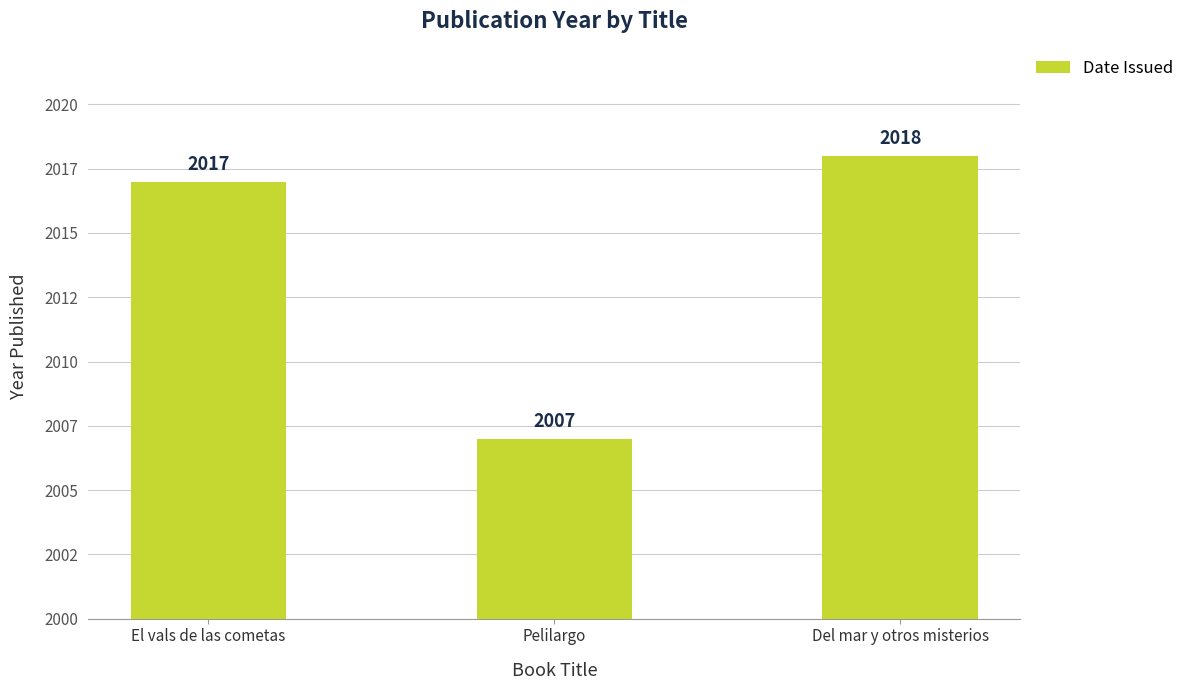

Which category has the highest value across all series?

Del mar y otros misterios